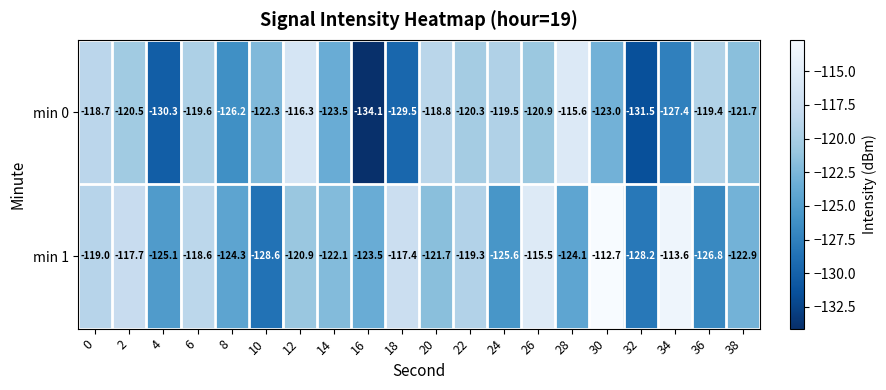

What is the greatest value displayed?

-112.7